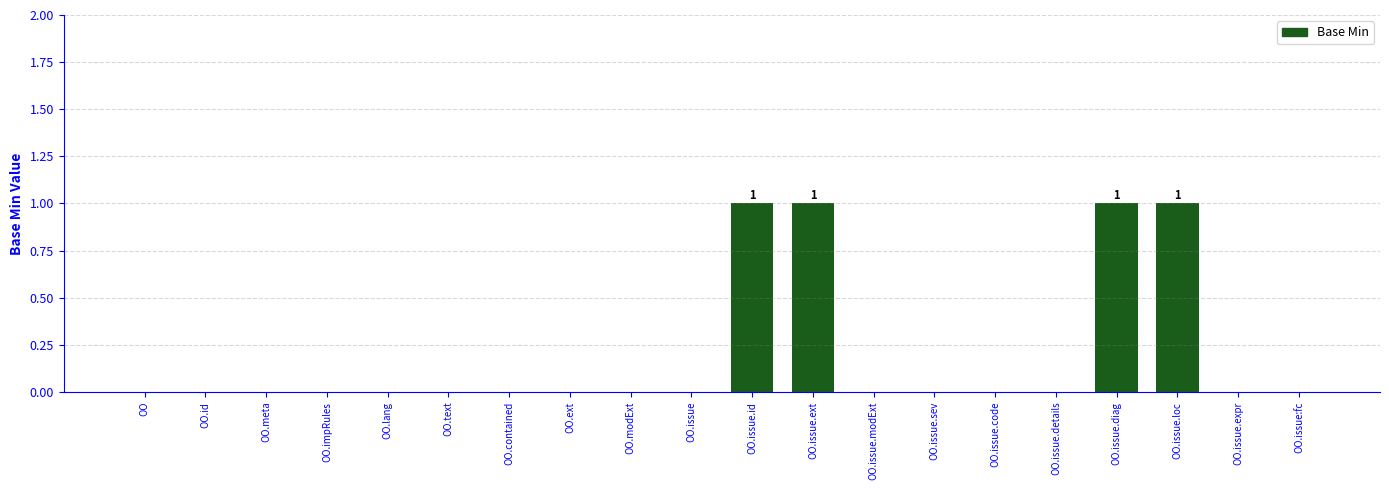

Between OO.issue.id and OO.modExt, which is larger?

OO.issue.id